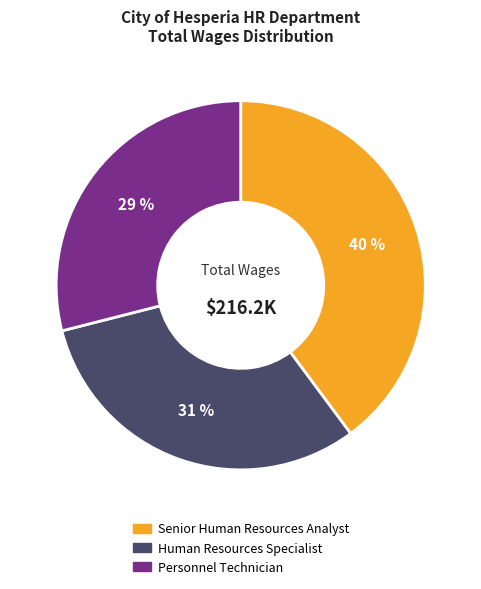

How many slices are in this pie chart?

3